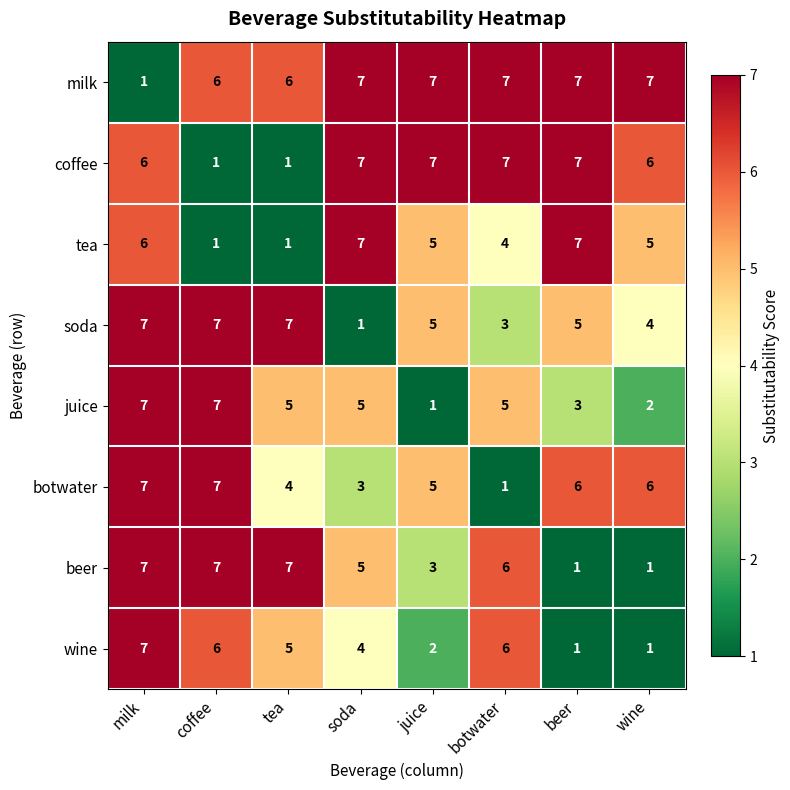

How many botwater values are between 4 and 7?

6